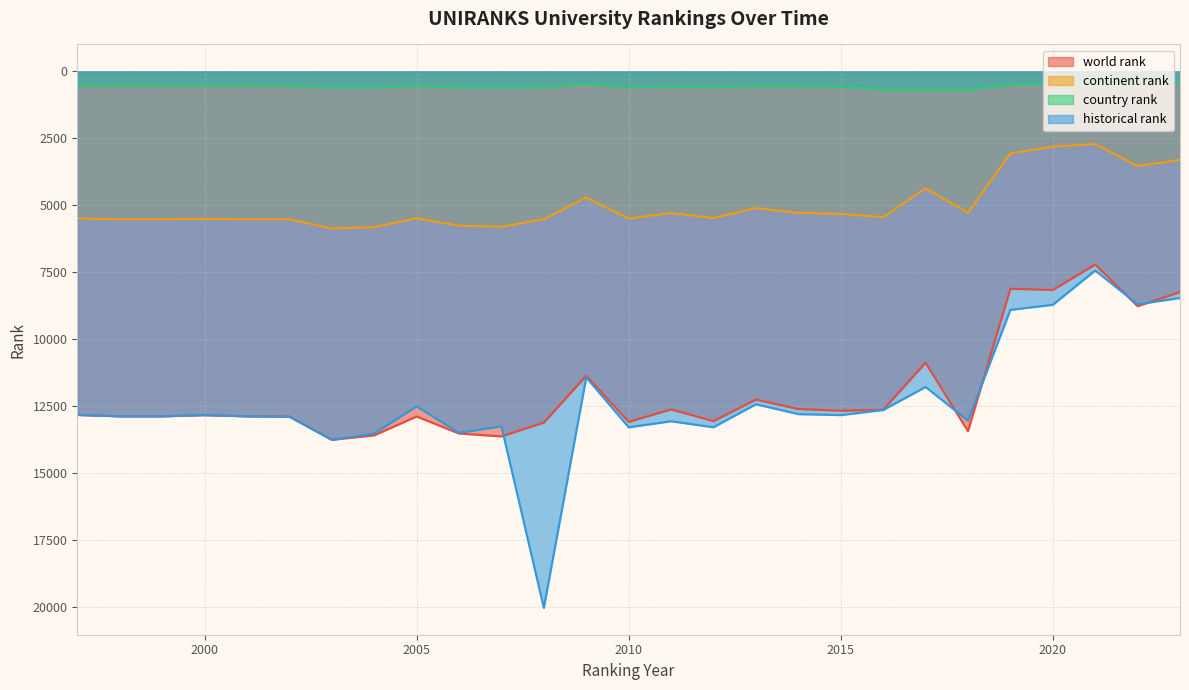

Between 2015 and 2021, which is larger?

2015